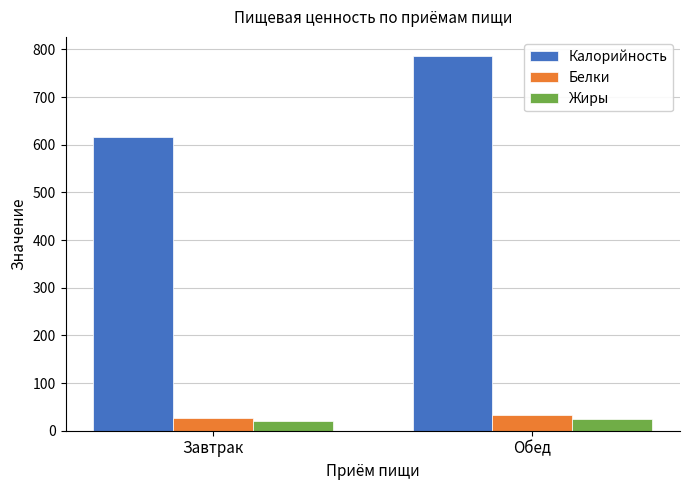

Rank the series by their maximum value, from highest to lowest.

Калорийность, Белки, Жиры